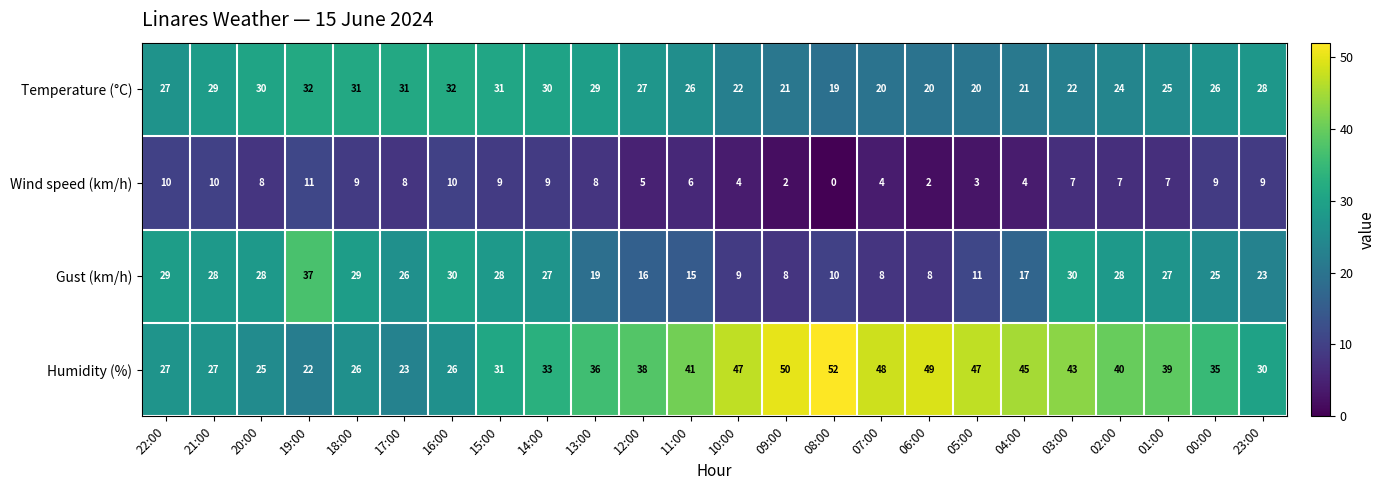

Which label corresponds to the largest value in the chart?

08:00